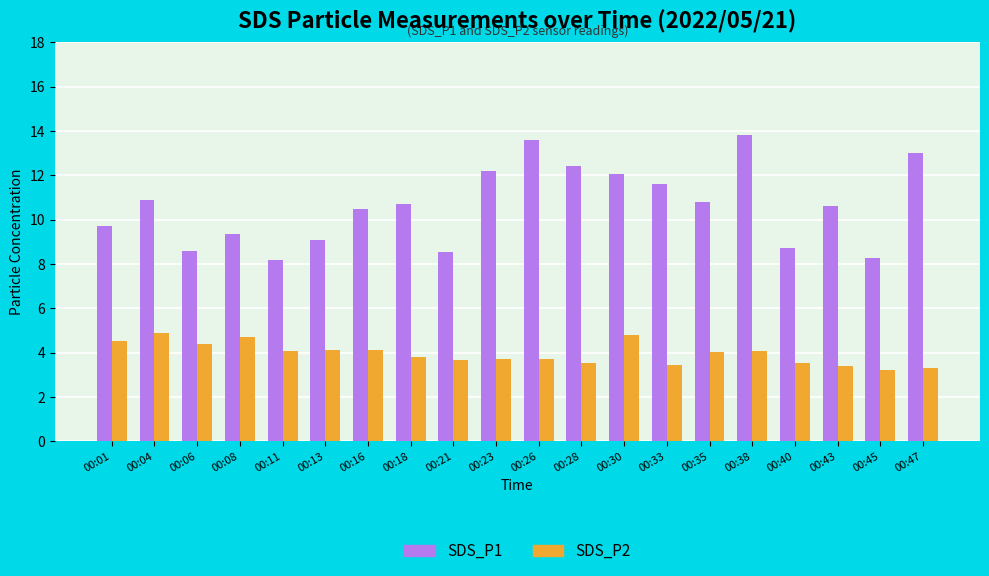

List the series in order of their overall mean, lowest first.

SDS_P2, SDS_P1